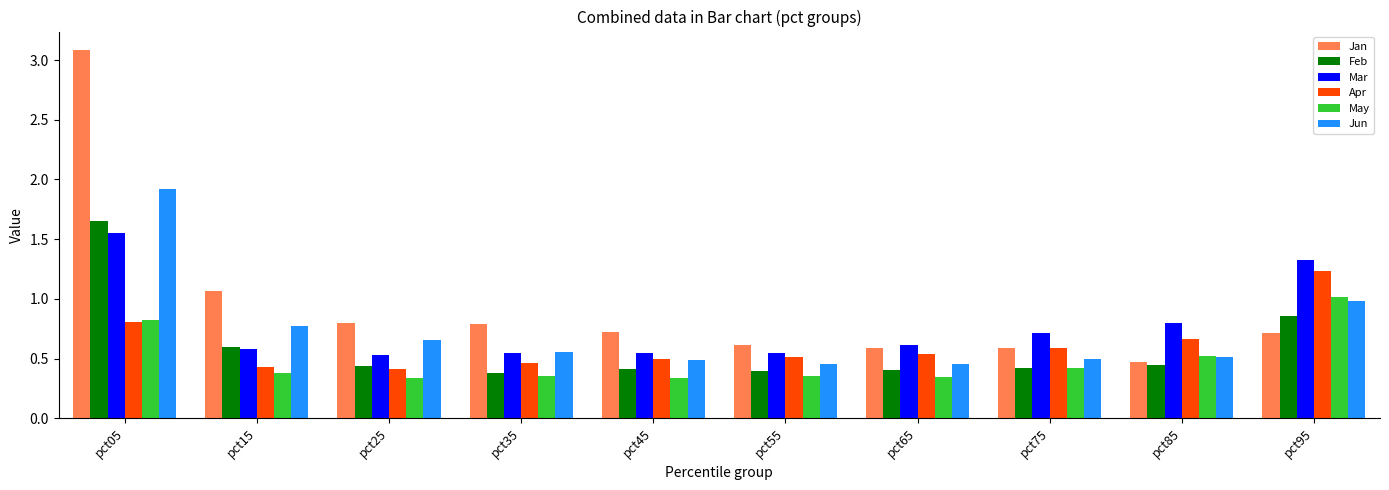

How many bars are there in each group?

6